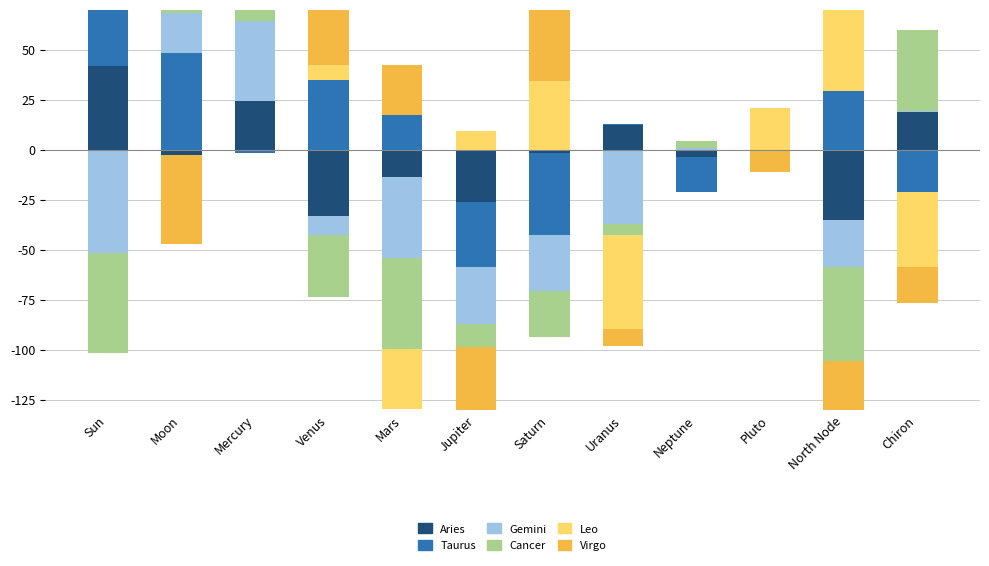

At which category does the chart reach its peak across all series?

Moon